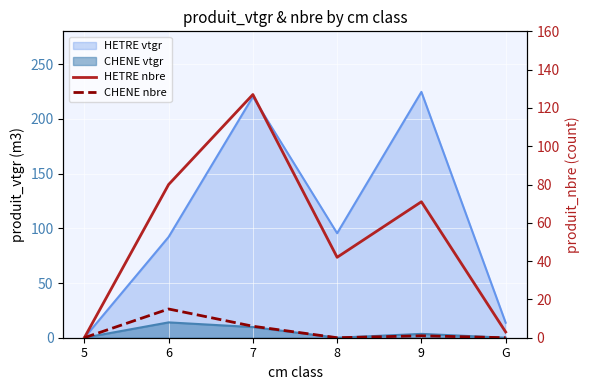

Where is the first local minimum for CHENE nbre?

8